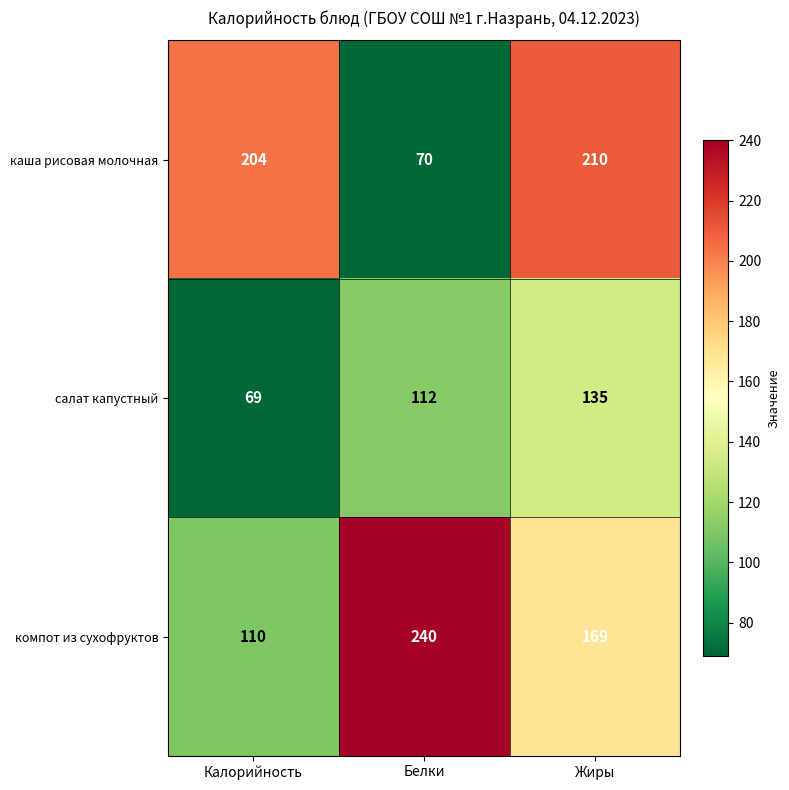

How many салат капустный values are between 69 and 135?

3